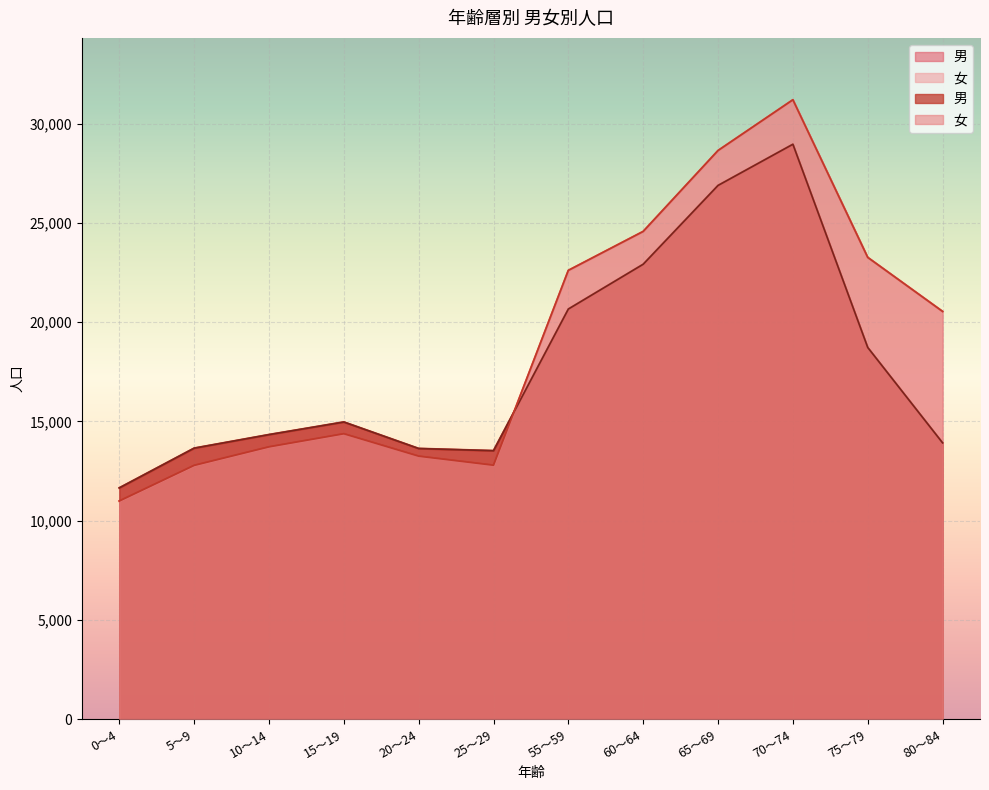

The value of 男 at 65～69 is 26883. True or false?

True